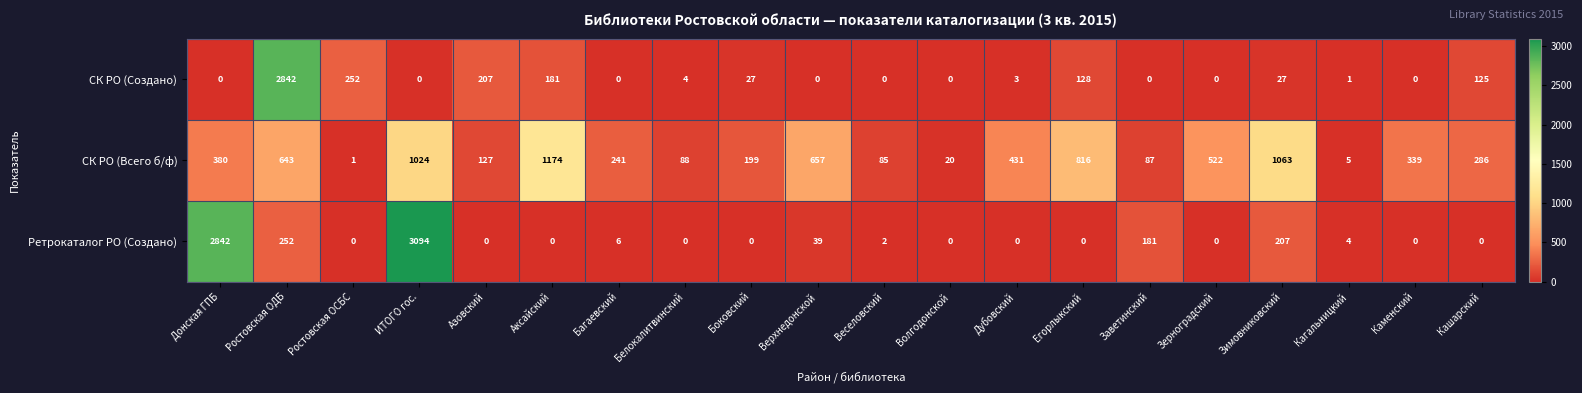

At Ростовская ОСБС, list the series in order from largest to smallest.

СК РО (Создано), СК РО (Всего б/ф), Ретрокаталог РО (Создано)